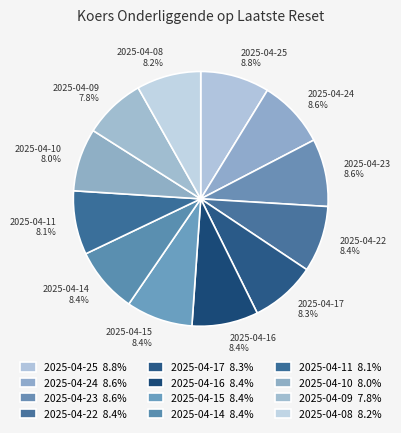

Count the number of slices in the pie.

12